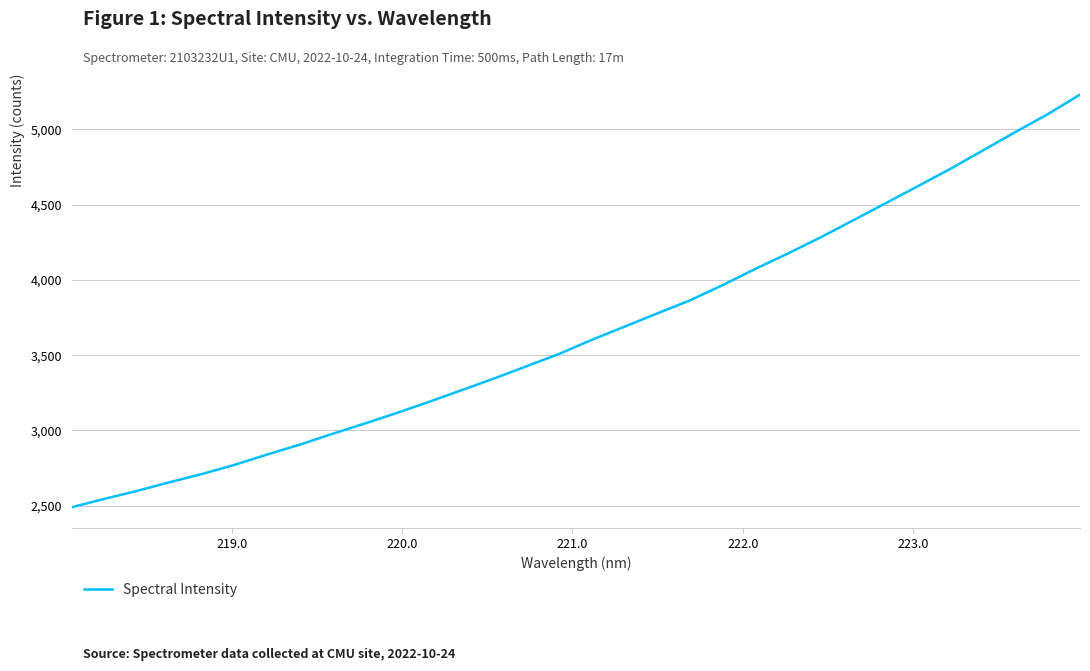

What is the maximum value shown in the chart?

5231.7